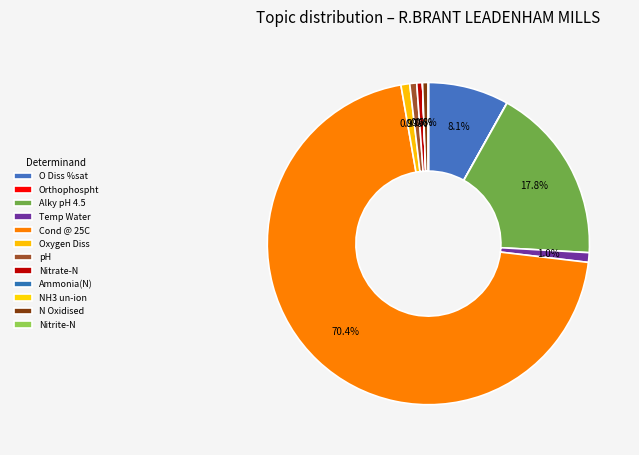

Is it true that pH is 11% of the pie?

False